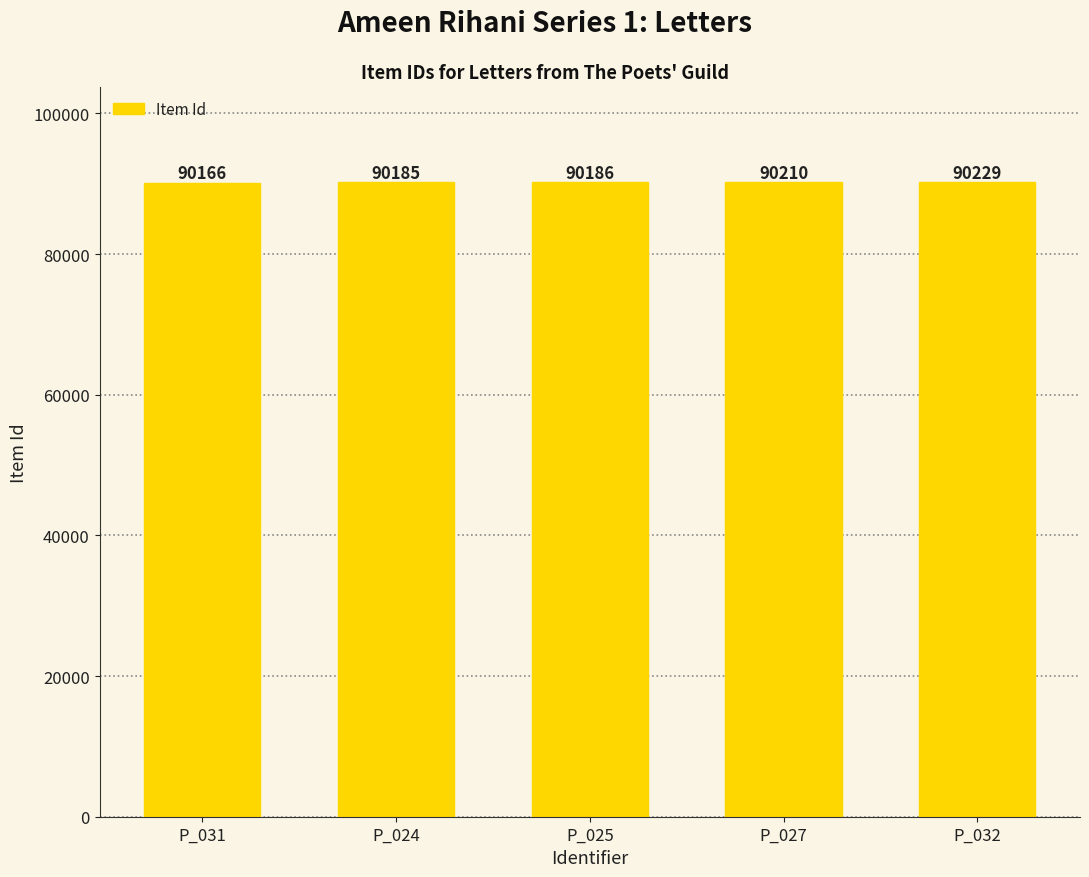

How many bars are there in total?

5